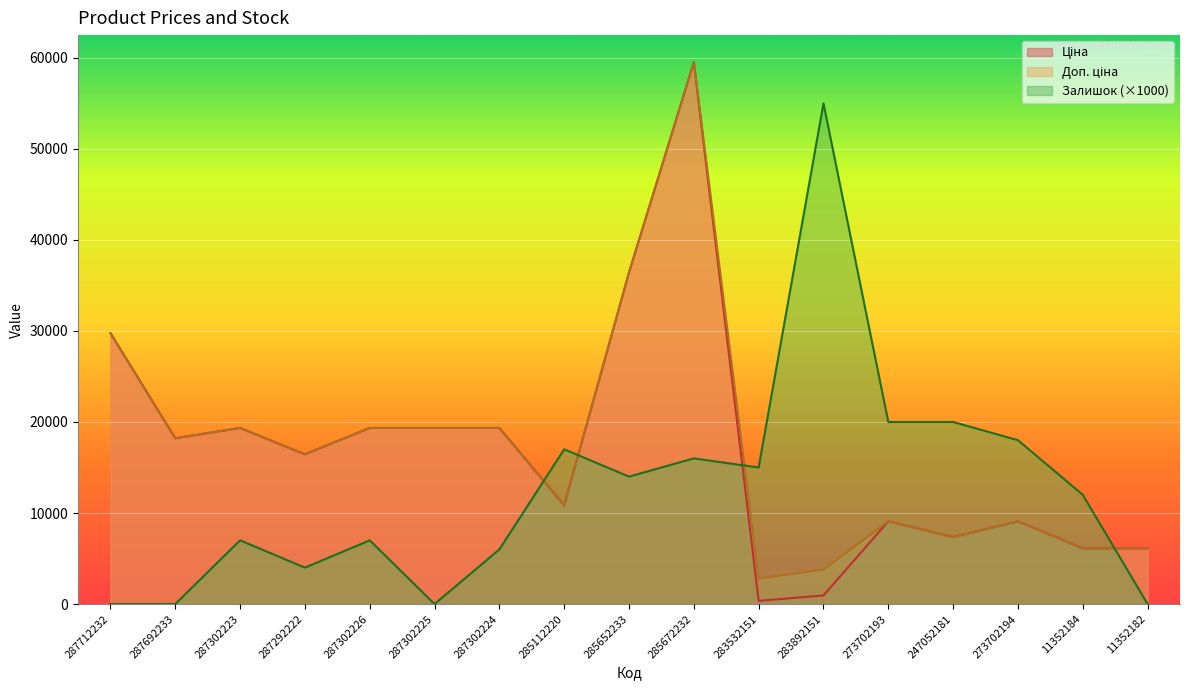

At which label is Доп. ціна closest to 31156?

287712232